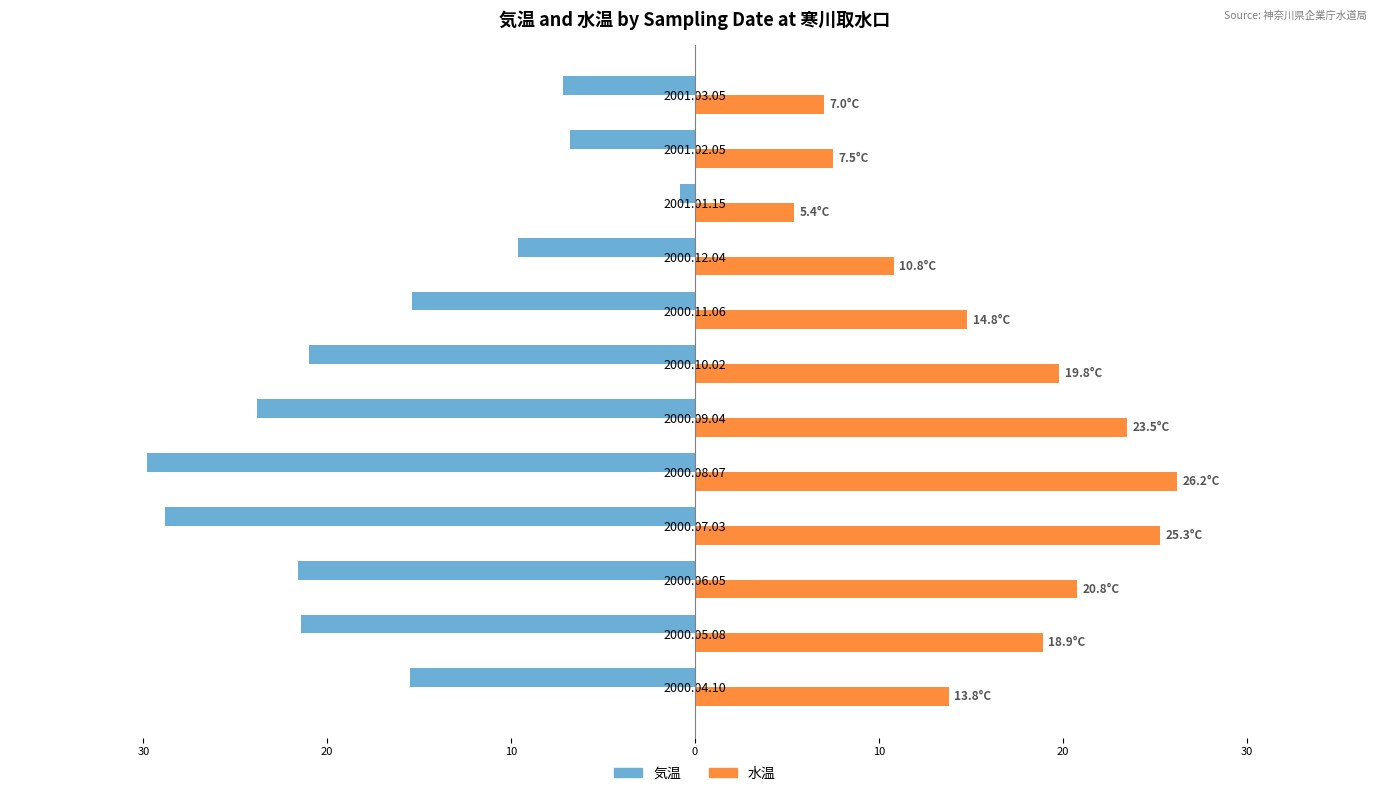

What are all the series names shown in the legend?

気温, 水温